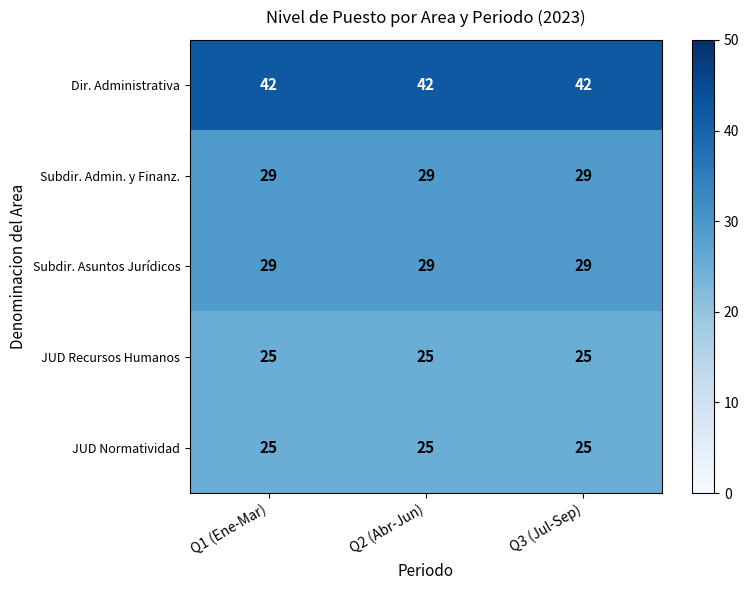

What is the total value across all series at Q1 (Ene-Mar)?

150